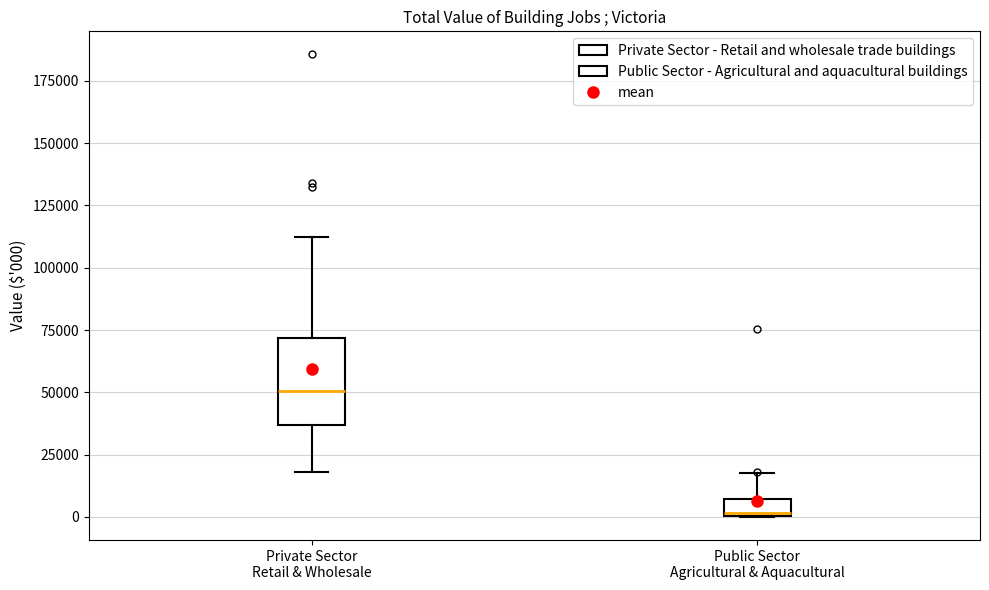

Where is the lower edge of the box for Private Sector Retail & Wholesale on the y-axis? The values are not printed on the chart, so give them approximately, as read against the axis.

35000